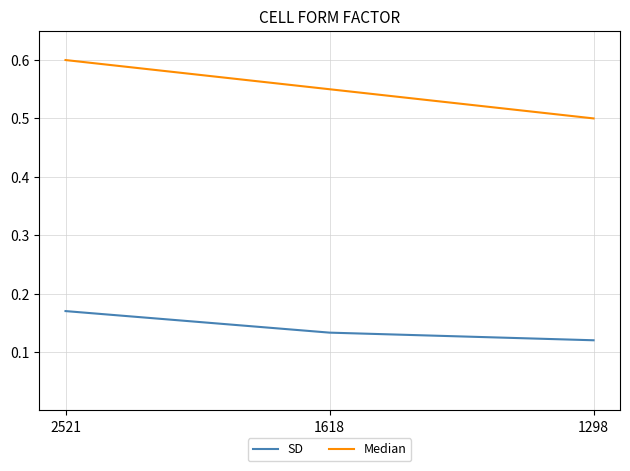

Which category has the highest value in the Median series?

2521